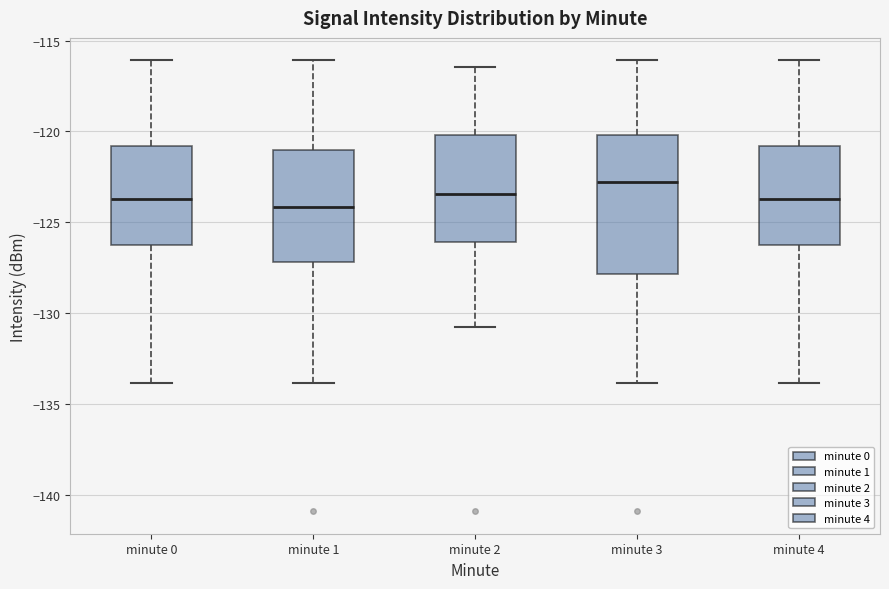

Comparing the boxes themselves (not the whiskers), which one is the tallest?

minute 3